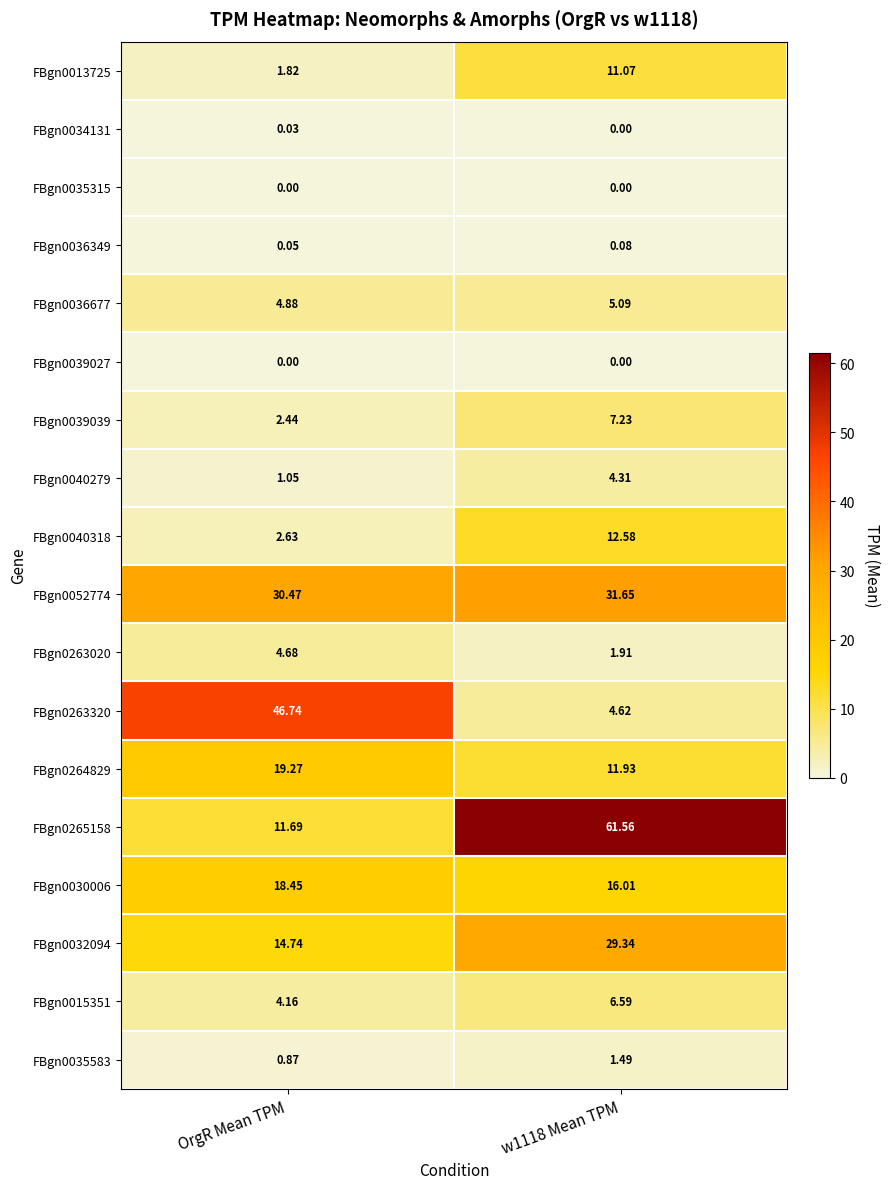

Where does the FBgn0263320 series first go above 46?

OrgR Mean TPM